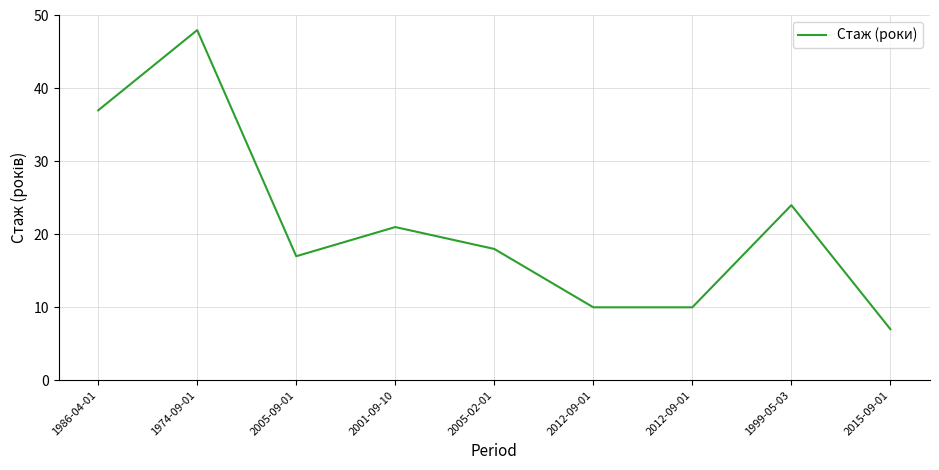

The chart shows a value of 63 at 1974-09-01. True or false?

False